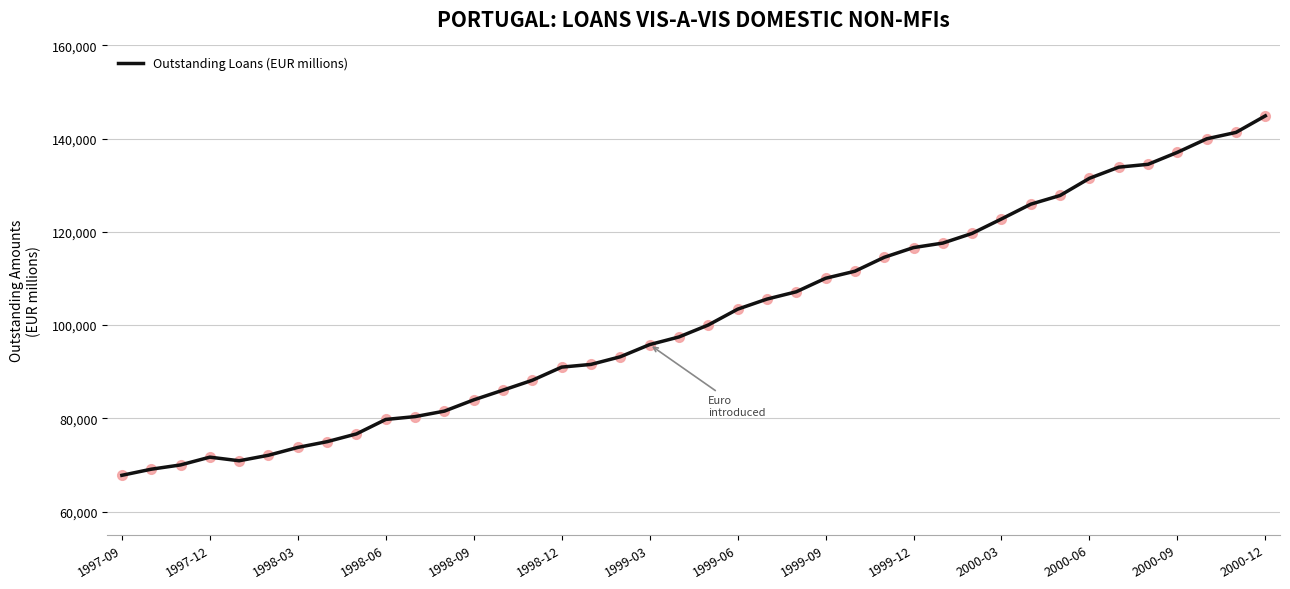

What is the maximum value shown in the chart?

144892